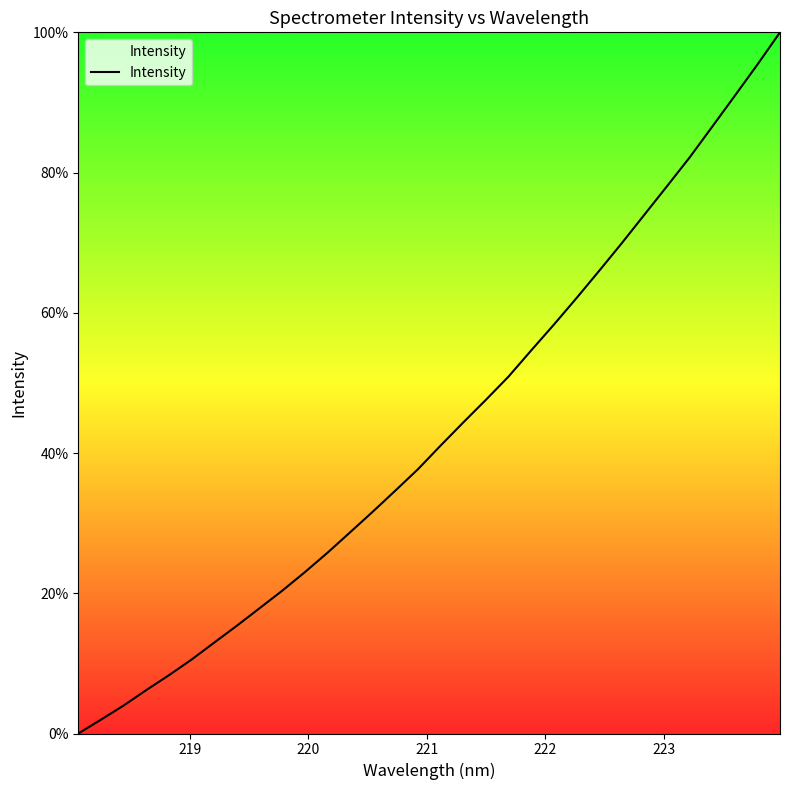

What is the maximum value shown in the chart?

100.0